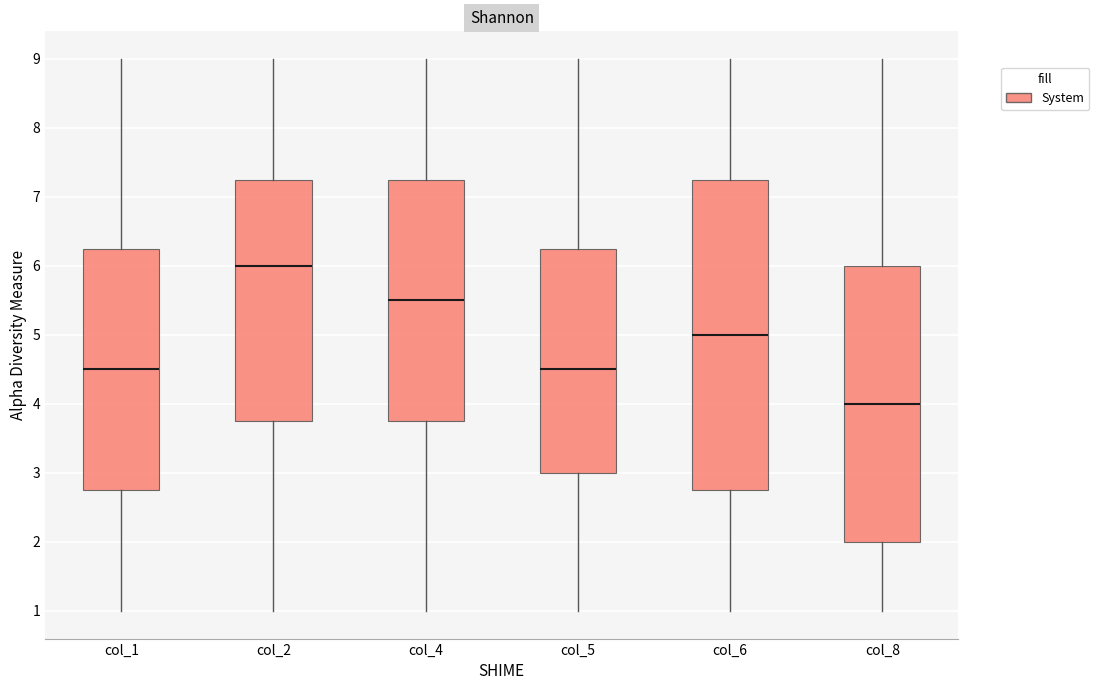

Which box has the lowest median line?

col_8